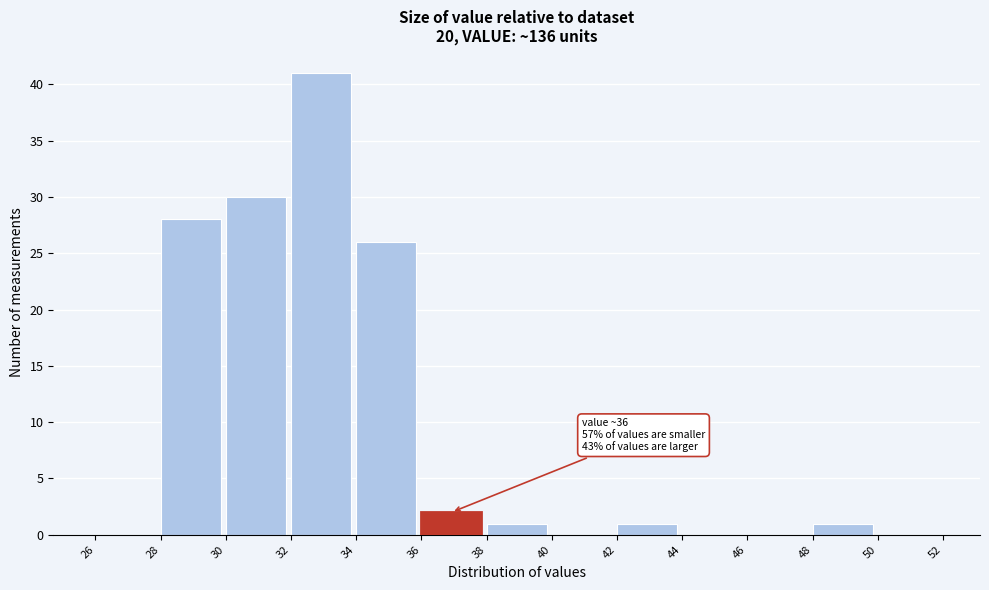

Which range on the x-axis has the tallest bar?

32 to 34